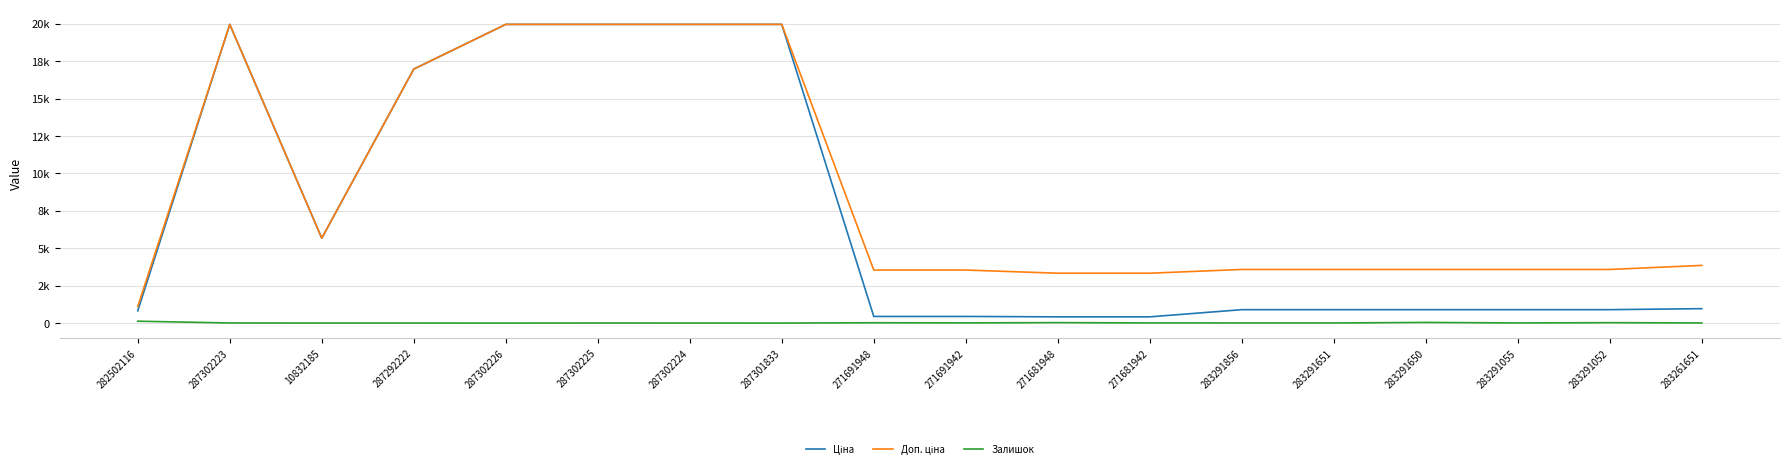

What is the spread (max minus min) of values at 287302225?

19959.2